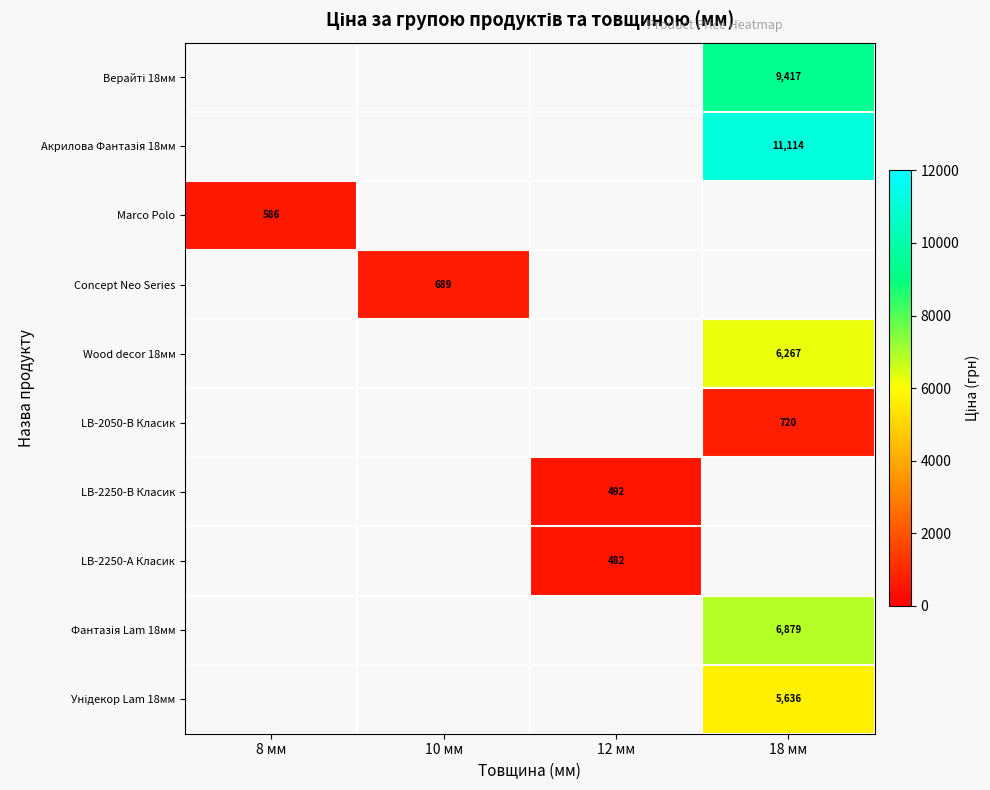

List the labels in order of Верайті 18мм value, smallest first.

8 мм, 10 мм, 12 мм, 18 мм